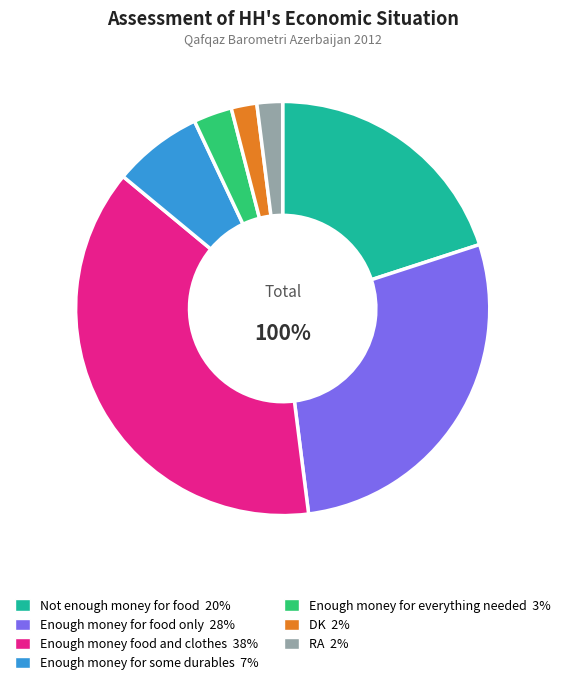

Is it true that DK is 2% of the pie?

True